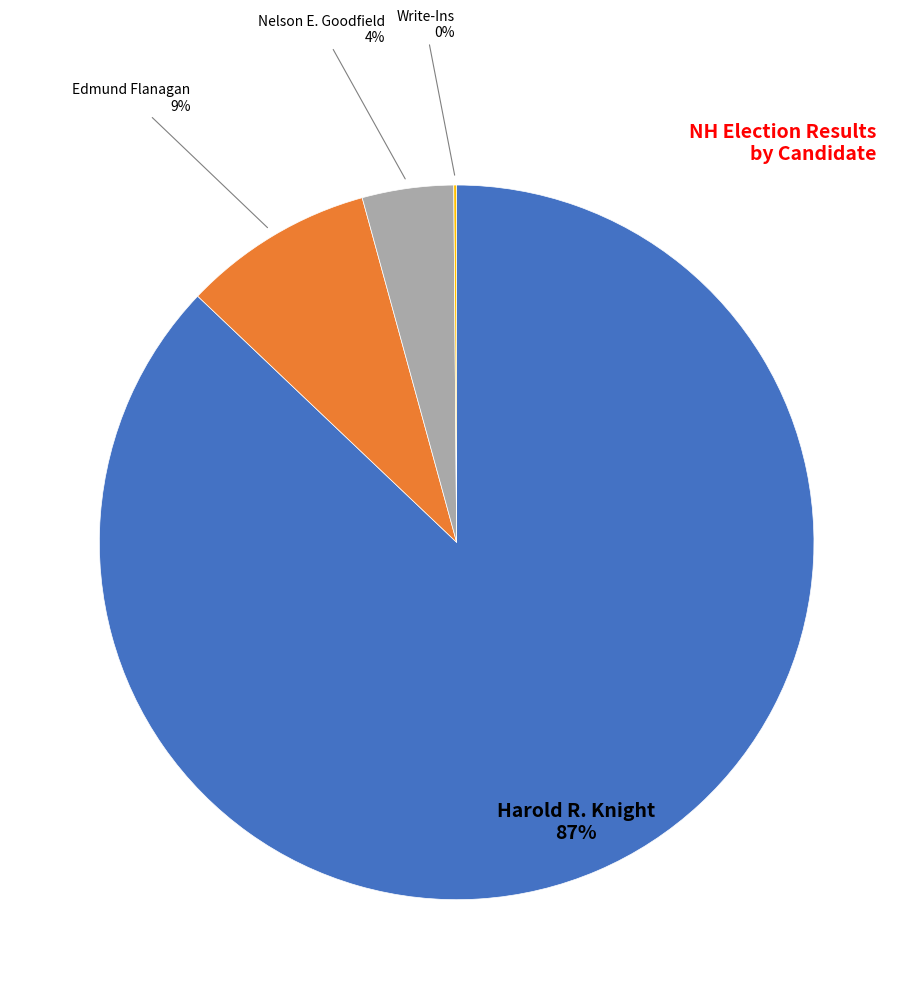

To the nearest percent, what is the difference between the largest and smallest slice percentages?

87%